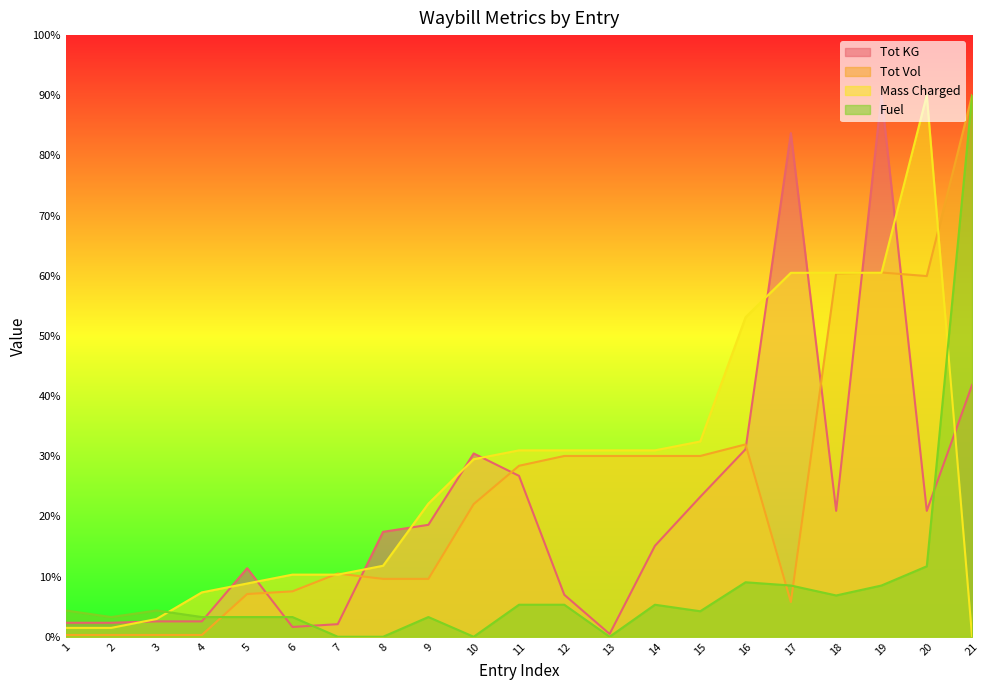

What are all the series names shown in the legend?

Tot KG, Tot Vol, Mass Charged, Fuel